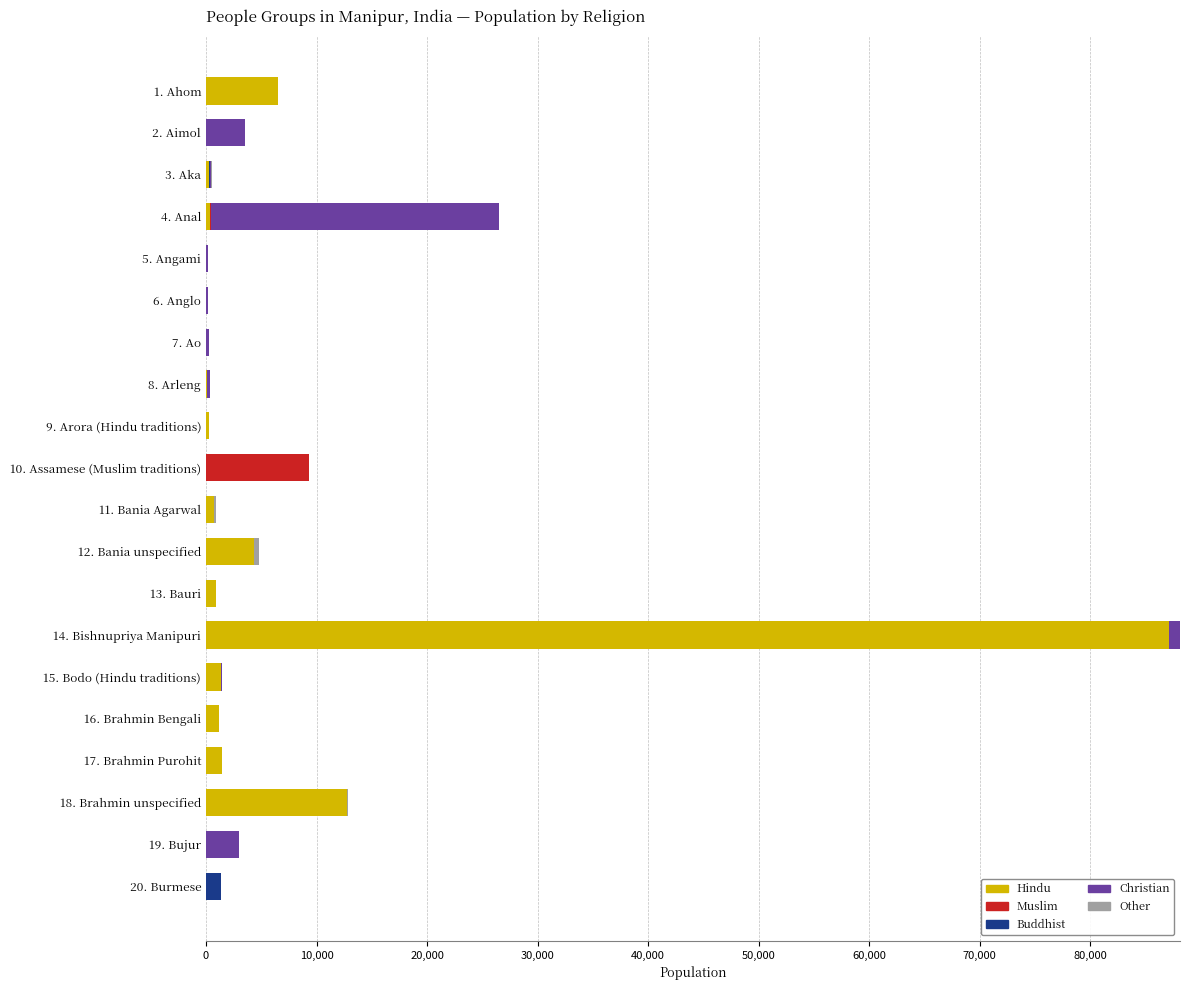

At which label does Hindu reach its peak?

14. Bishnupriya Manipuri